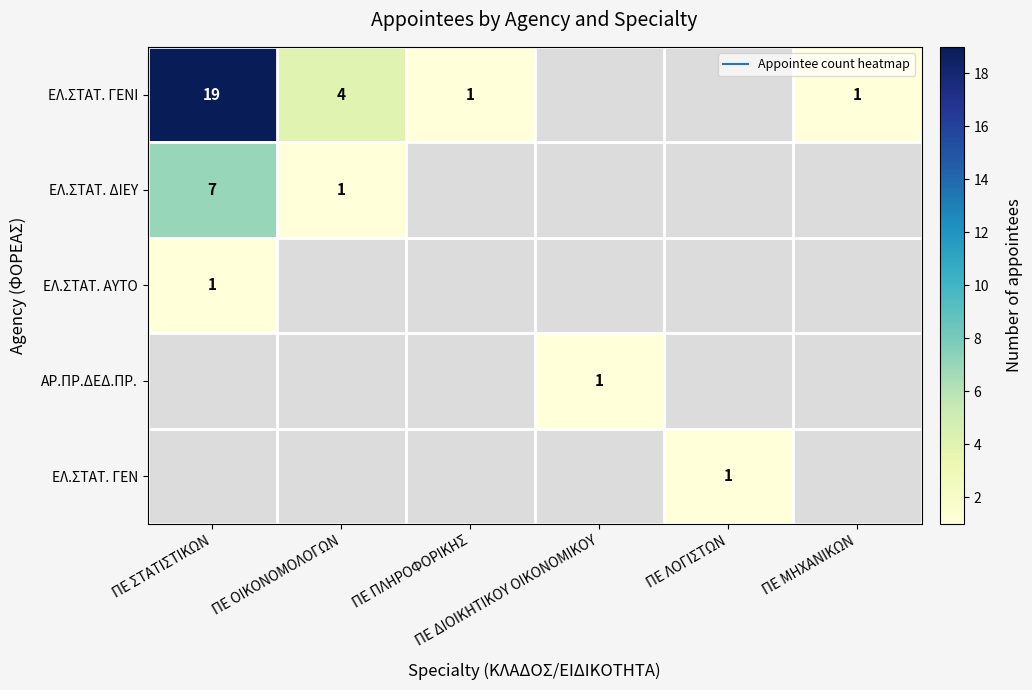

Which series has the largest range (max minus min)?

ΕΛ.ΣΤΑΤ. ΓΕΝΙ